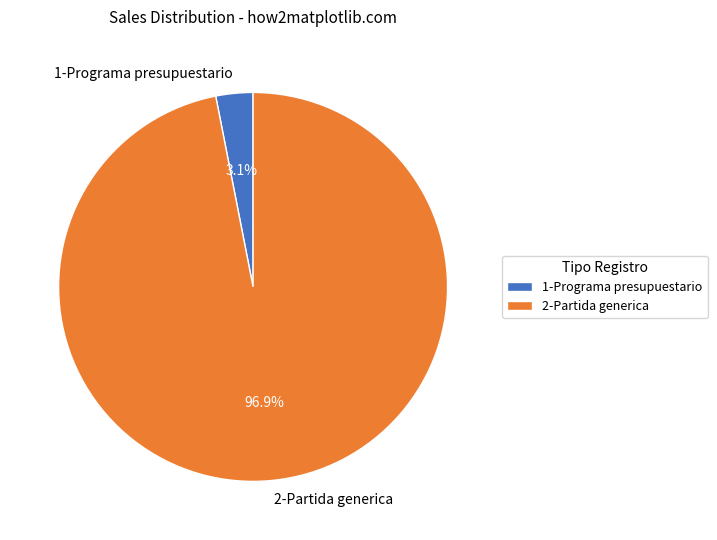

Which slice is the largest?

2-Partida generica